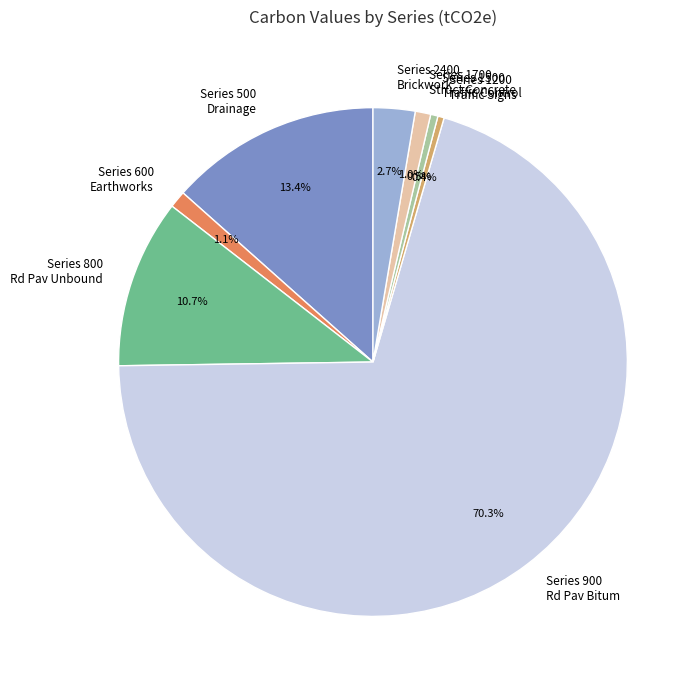

Which has a higher value, Series 1200 Traffic Signs or Series 500 Drainage?

Series 500 Drainage